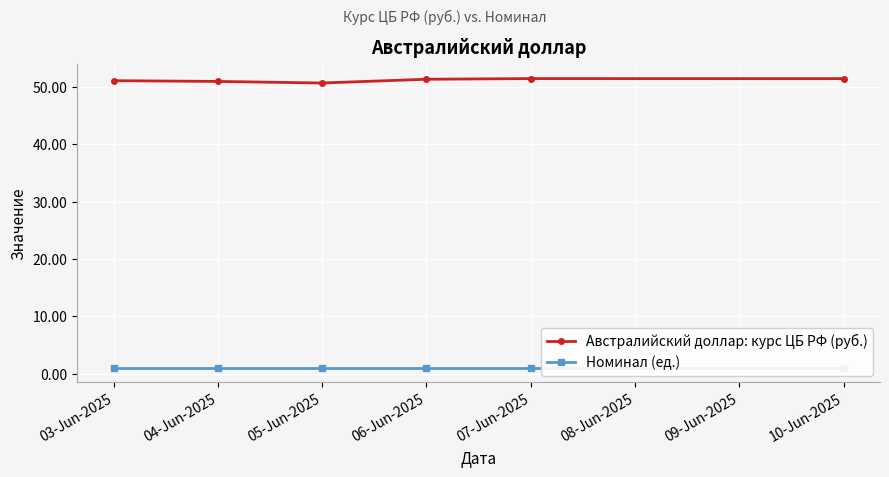

Between 06-Jun-2025 and 07-Jun-2025, which series saw the biggest shift?

Австралийский доллар: курс ЦБ РФ (руб.)